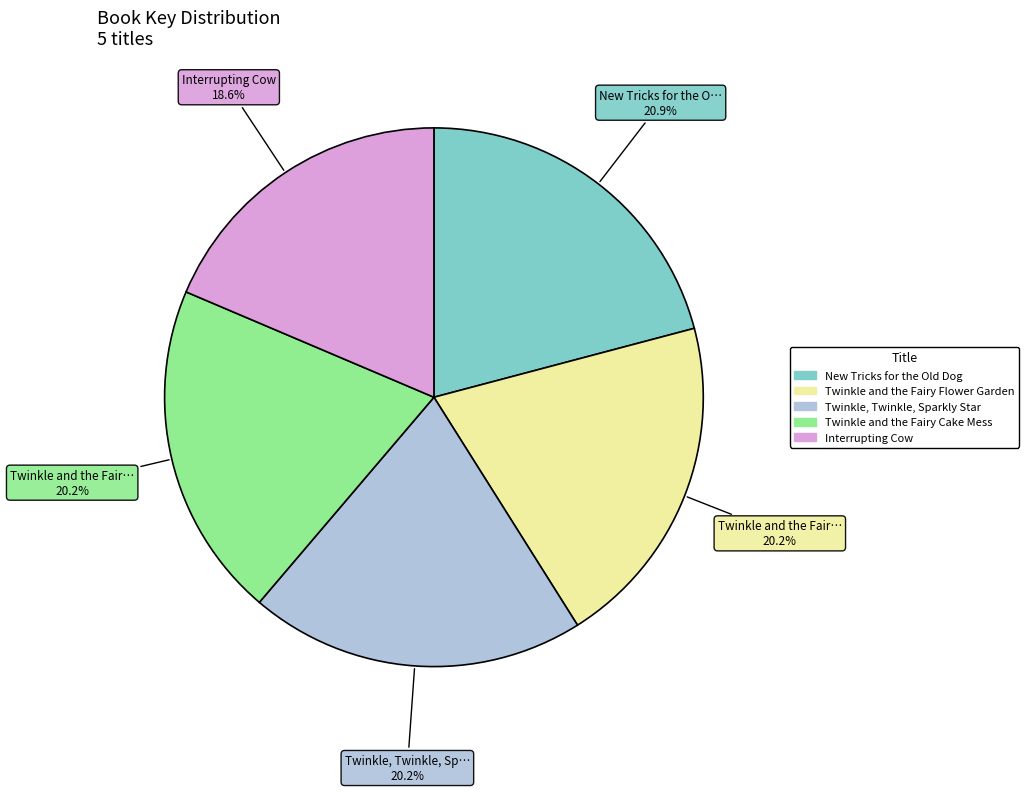

Does any single category account for the majority?

No